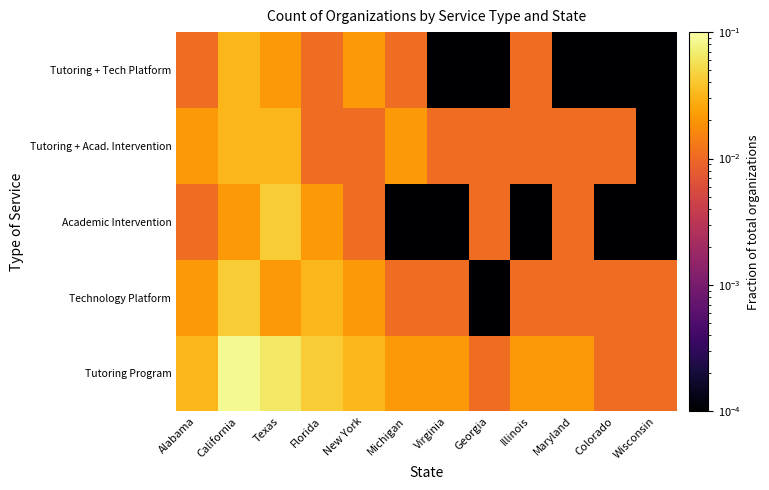

Which has a higher value, Maryland or California?

California